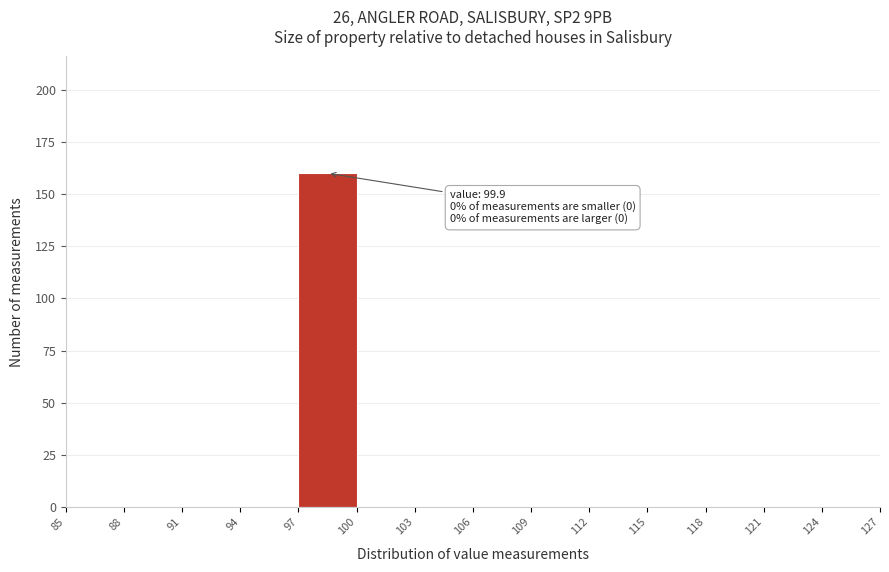

Which range on the x-axis has the tallest bar?

97 to 100